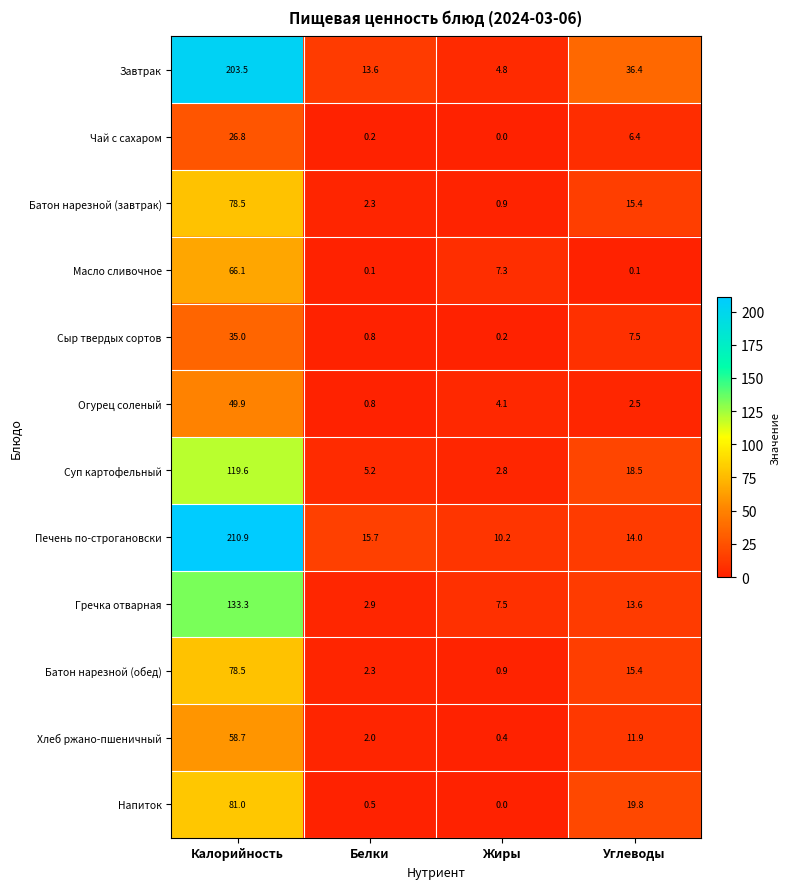

Which series changed the most between Калорийность and Жиры?

Печень по-строгановски